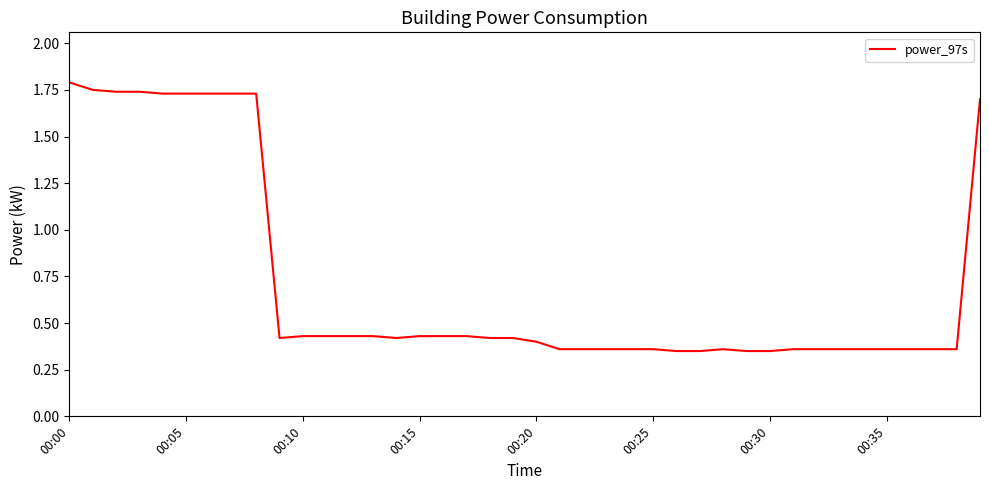

What is the difference between the maximum and minimum values?

1.4